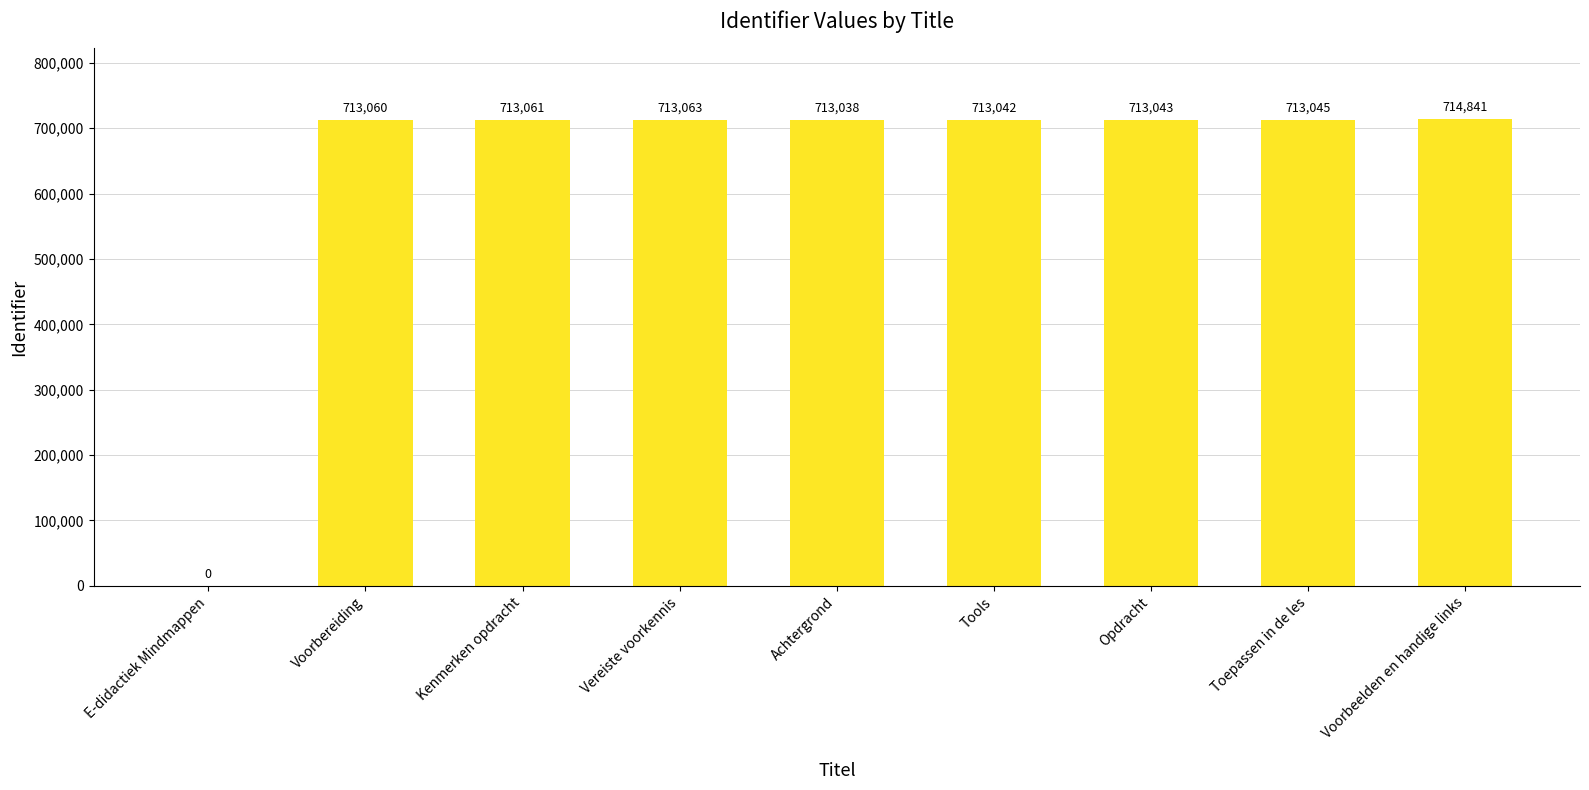

Are the bars horizontal?

No